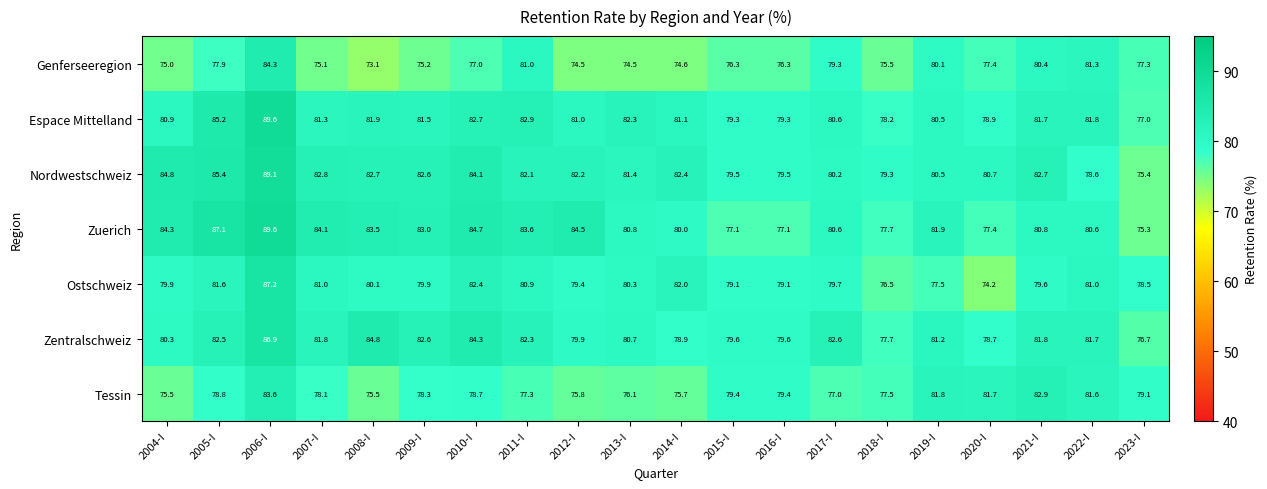

Which label corresponds to the smallest value in the chart?

2008-I